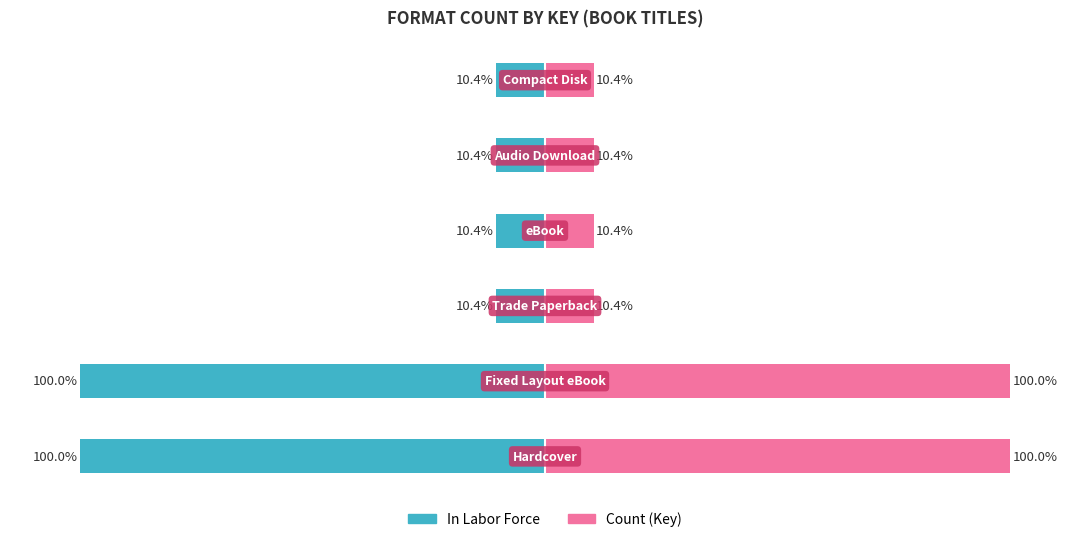

The value of In Labor Force at 0 is -100.0. True or false?

True